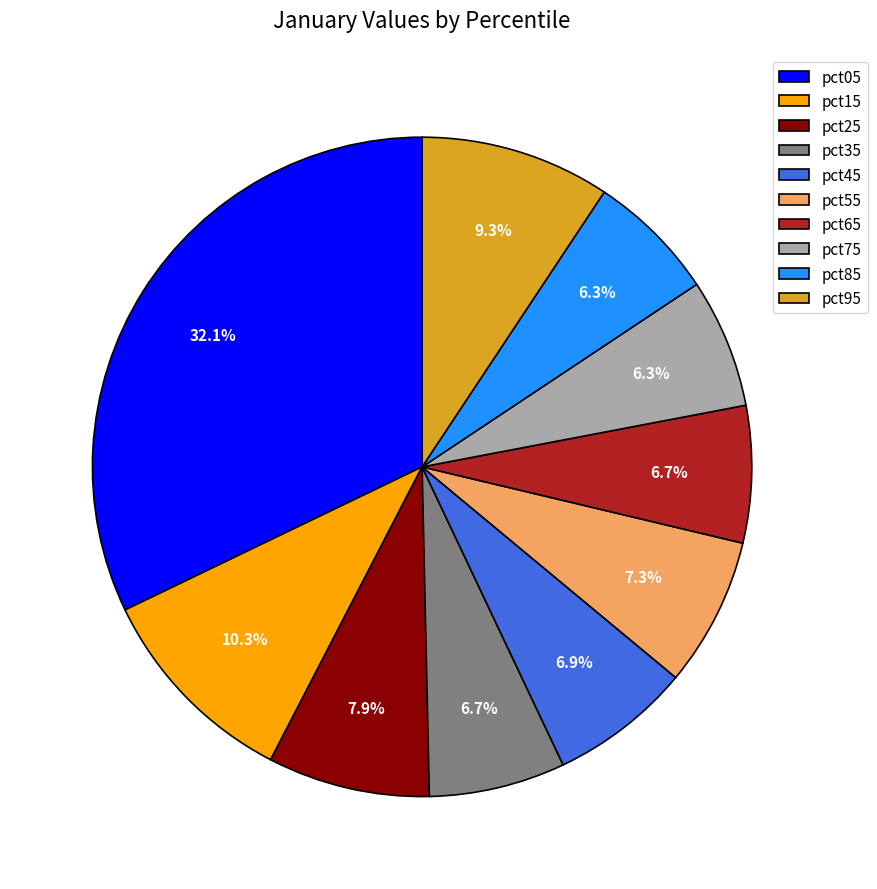

What is the largest slice in the pie chart?

pct05